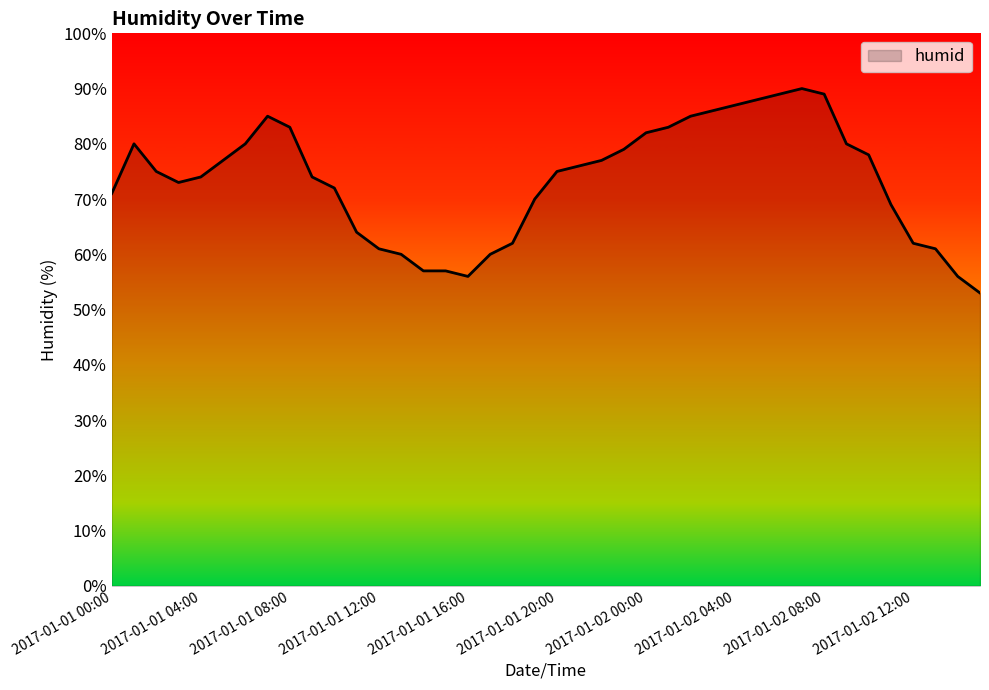

How many lines are shown in the chart?

1